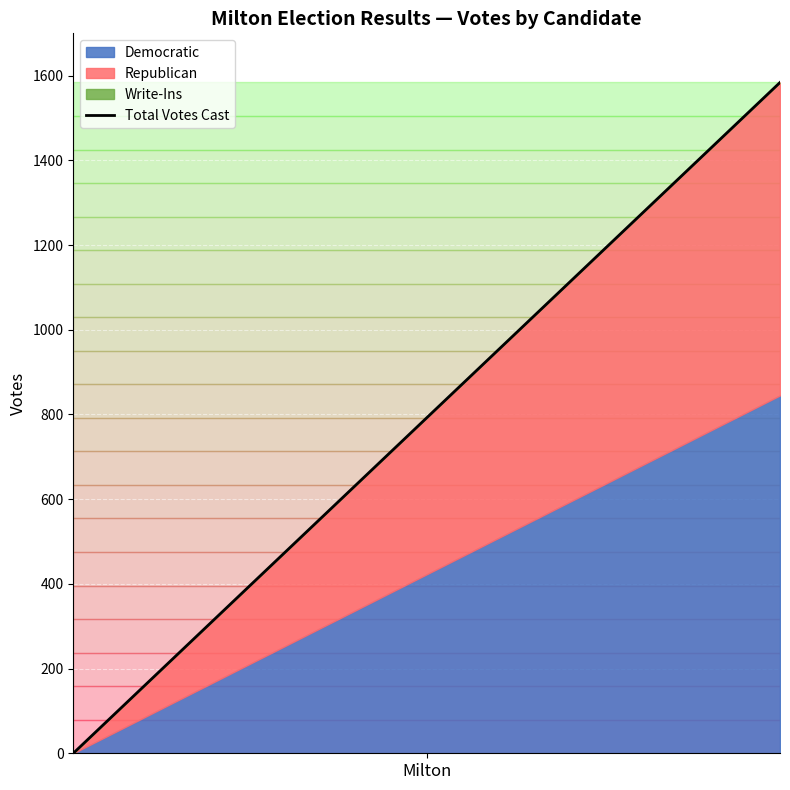

Count the values in the range 0 to 1584.

2